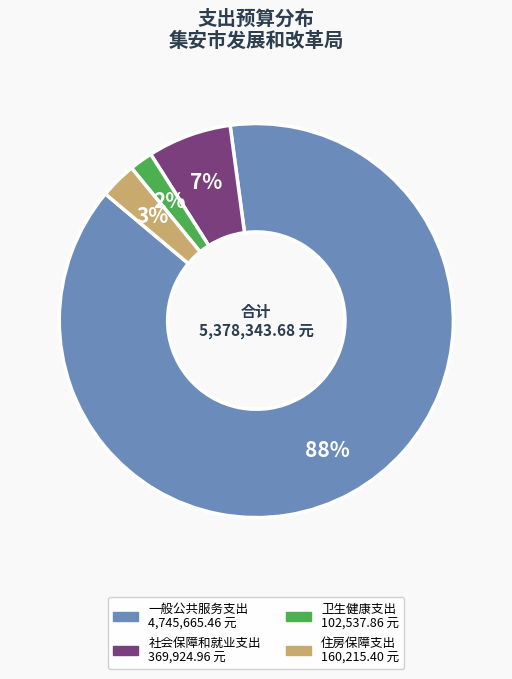

Which slice is the smallest?

卫生健康支出